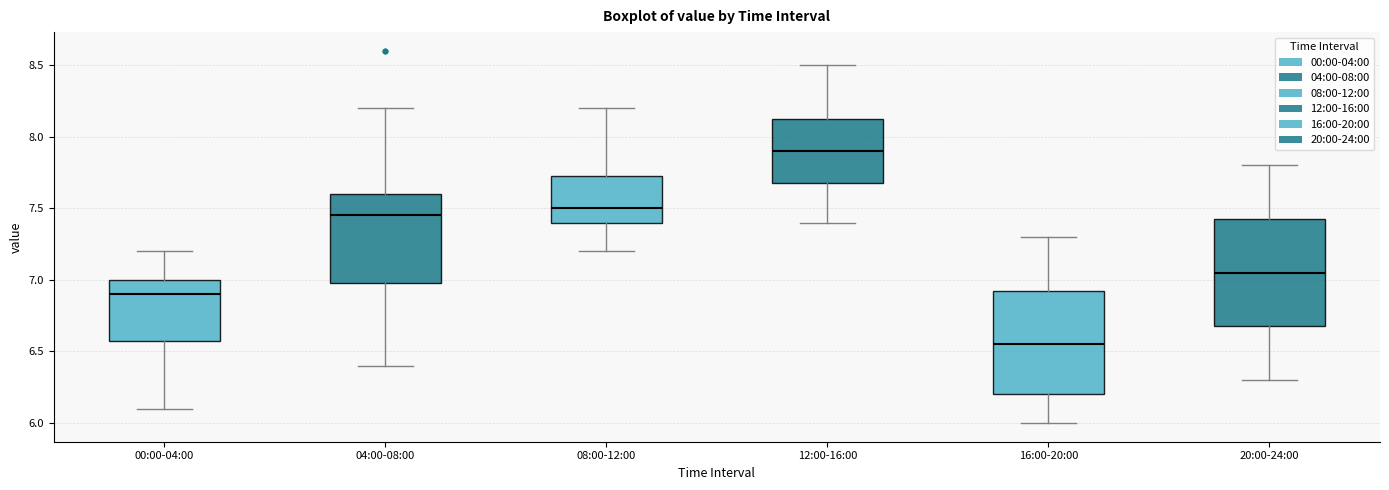

Reading left to right, transcribe this box plot: for each box, give where its median line is, the range the box spans, and where its two whiskers end, as read against the y-axis. The values are not printed on the chart, so give them approximately, as read against the axis.

00:00-04:00: median 6.90, box 6.60 to 7.00, whiskers 6.10 to 7.20
04:00-08:00: median 7.45, box 7.00 to 7.60, whiskers 6.40 to 8.20
08:00-12:00: median 7.50, box 7.40 to 7.75, whiskers 7.20 to 8.20
12:00-16:00: median 7.90, box 7.70 to 8.15, whiskers 7.40 to 8.50
16:00-20:00: median 6.55, box 6.20 to 6.95, whiskers 6.00 to 7.30
20:00-24:00: median 7.05, box 6.70 to 7.45, whiskers 6.30 to 7.80